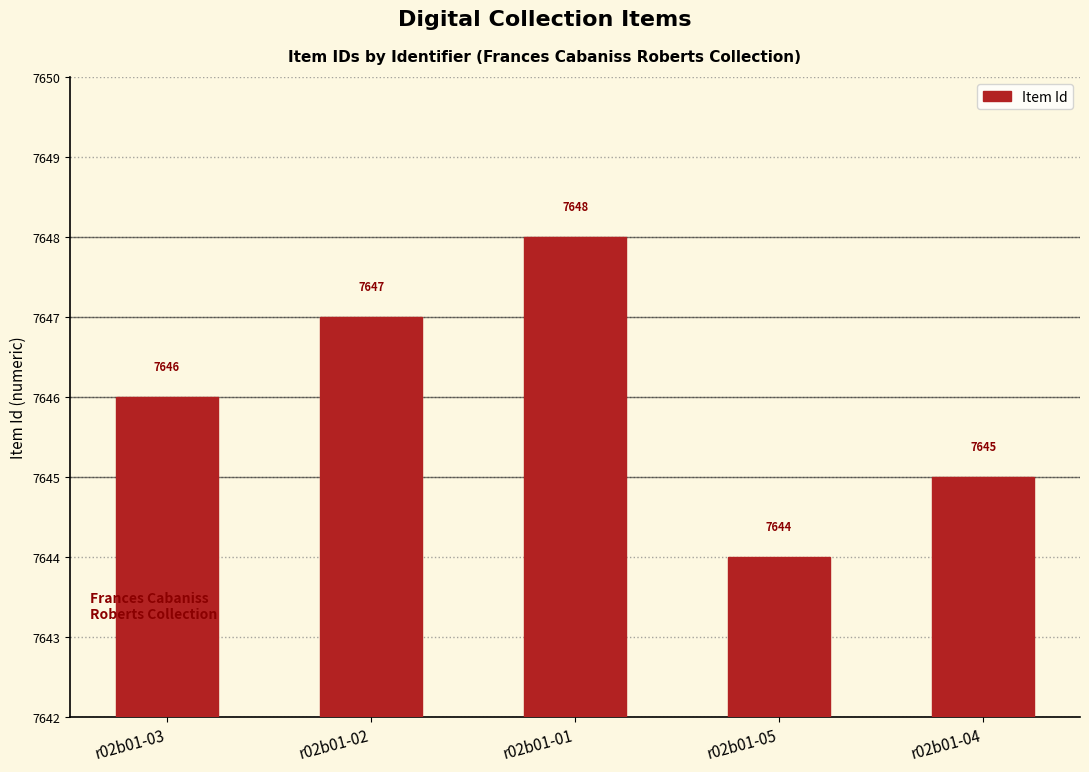

What is the value of the 1st bar from the left?

7646